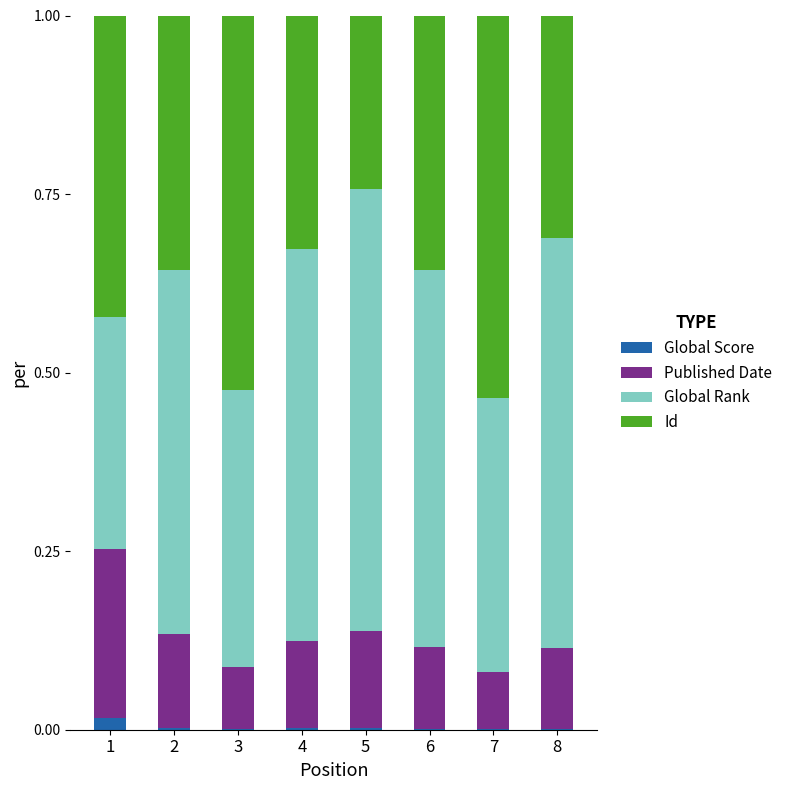

The value of Global Score at 1 is 0.0. True or false?

True